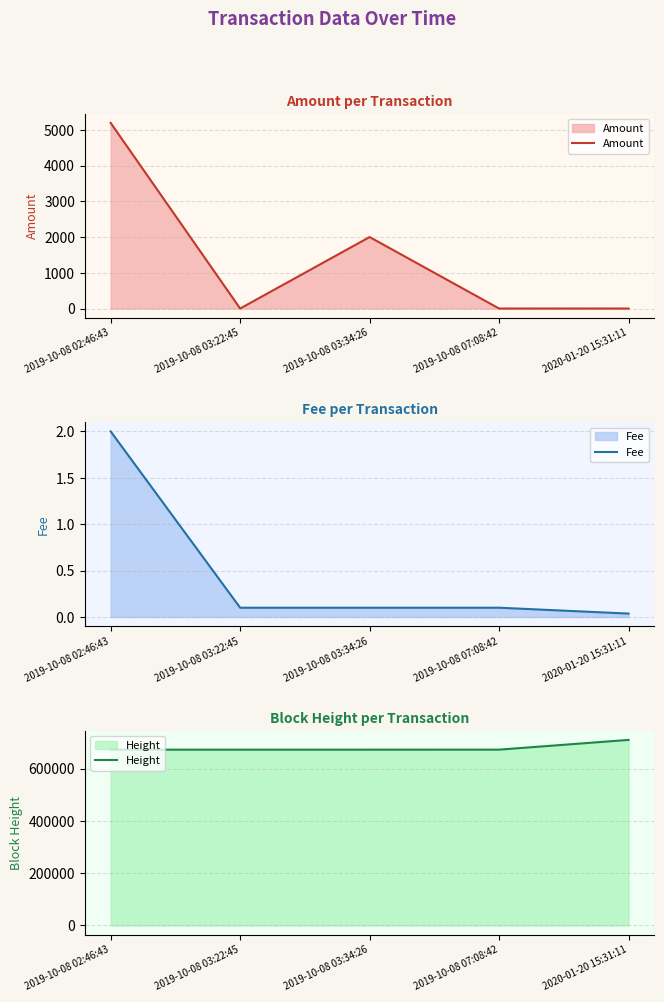

Which series has the widest spread of values?

Height